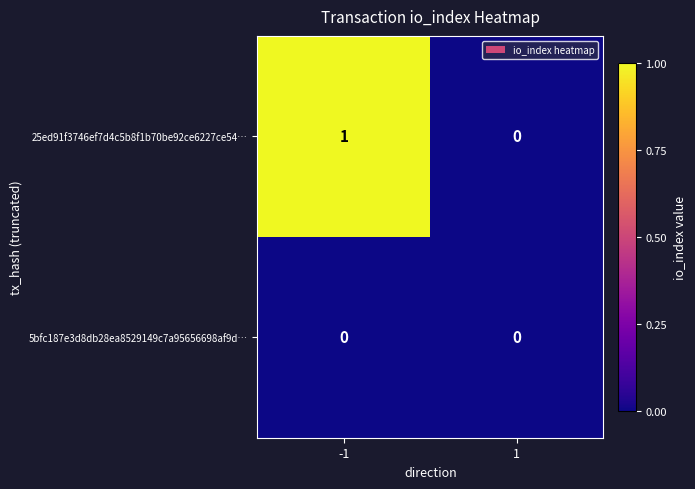

Is it true that 25ed91f3746ef7d4c5b8f1b70be92ce6227ce54… equals 0 at 1?

True